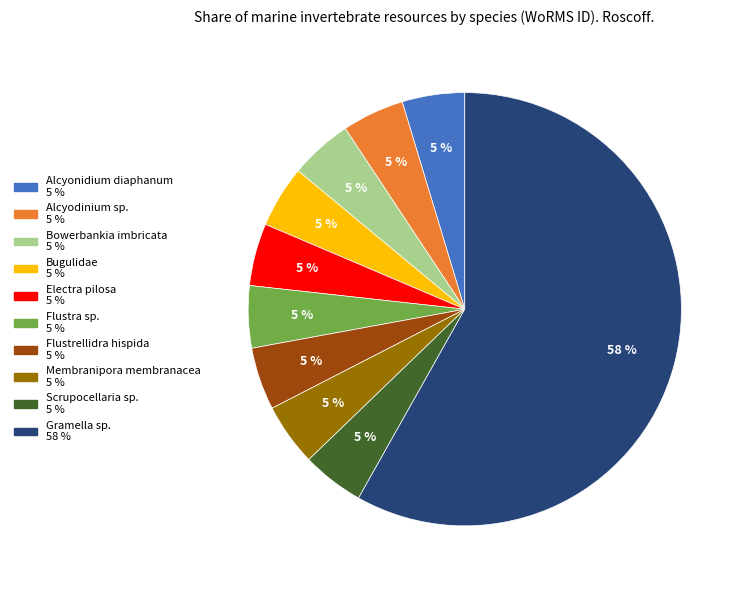

How many slices are in this pie chart?

10